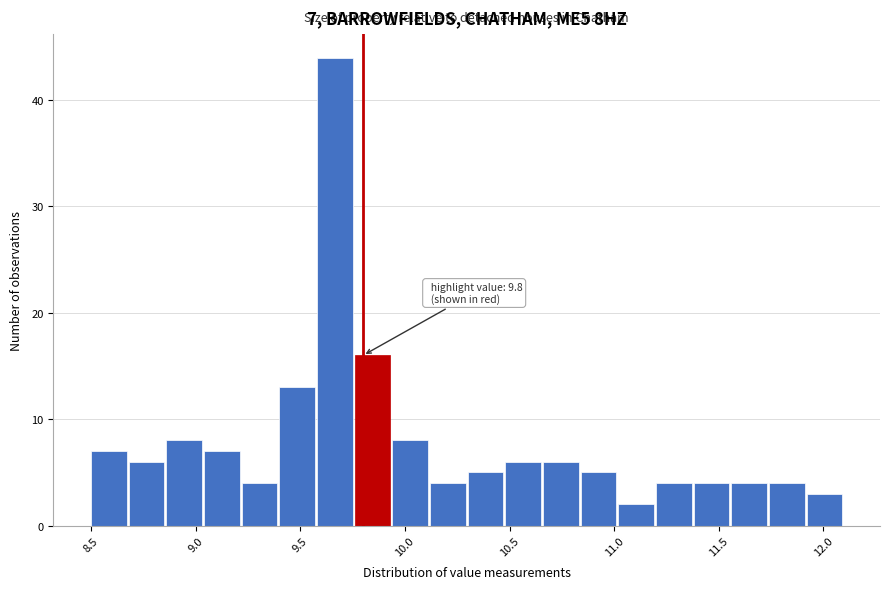

Around what value on the x-axis is the tallest bar? Give the approximate position of its centre, as read against the axis.

9.65